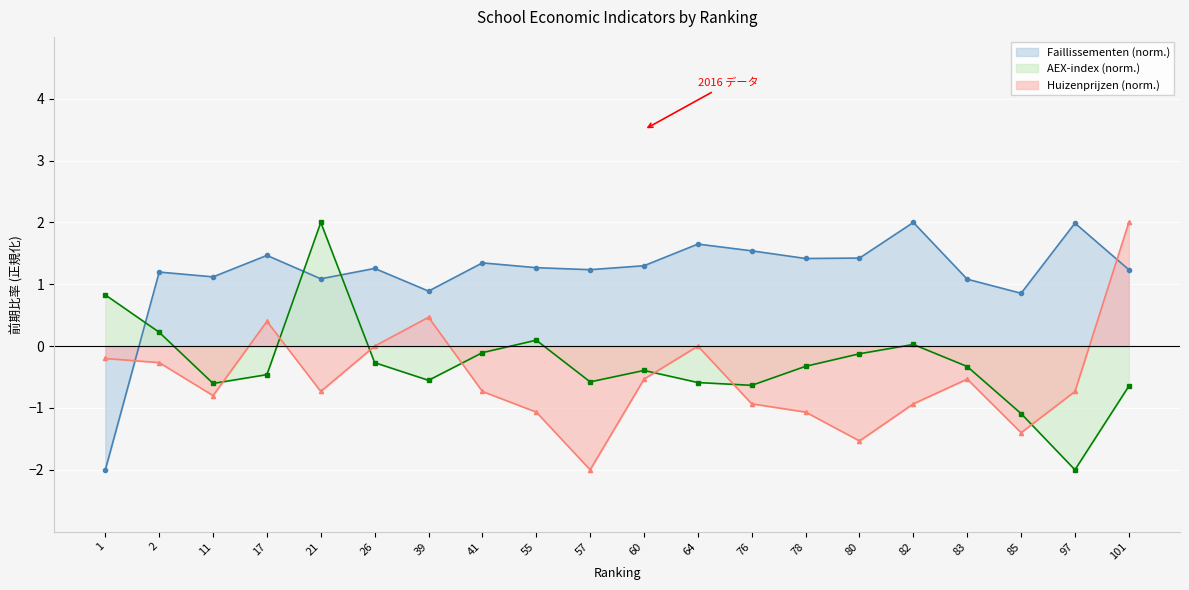

What is the difference between the maximum and minimum values in the AEX-index series?

4.0